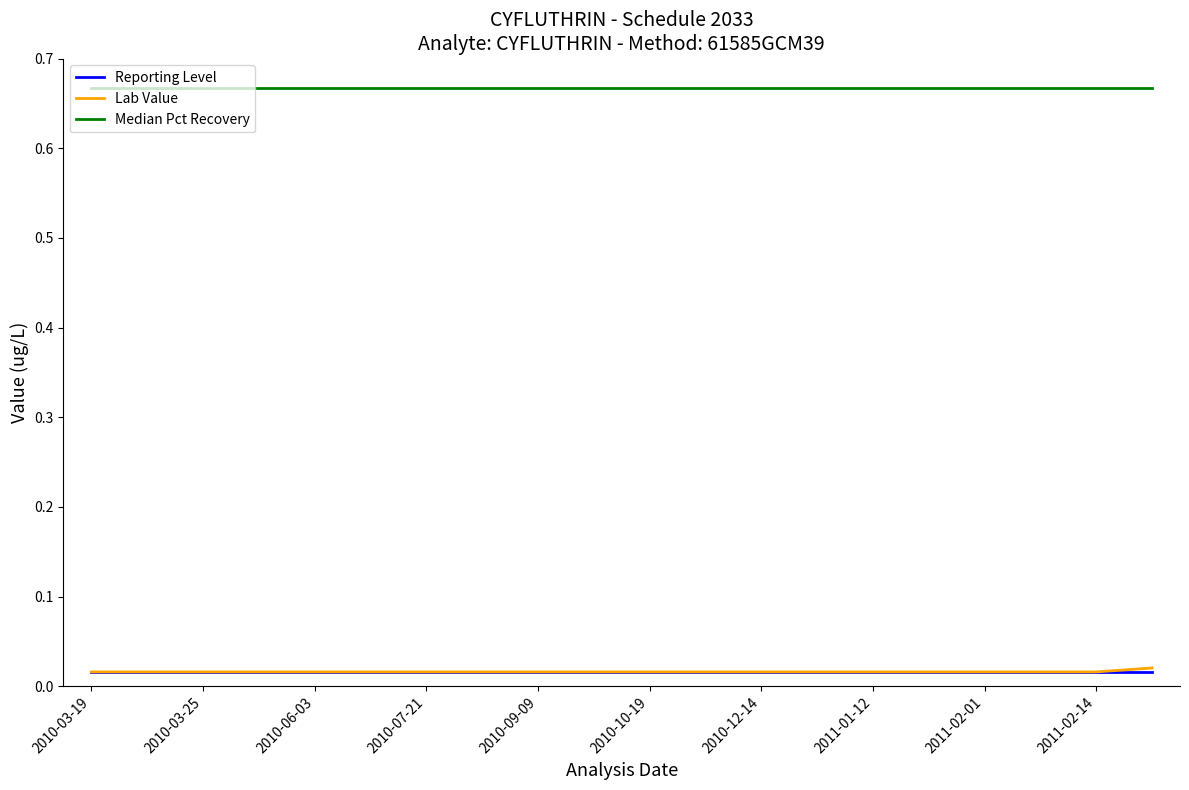

Which series has the largest total across all categories?

Median Pct Recovery